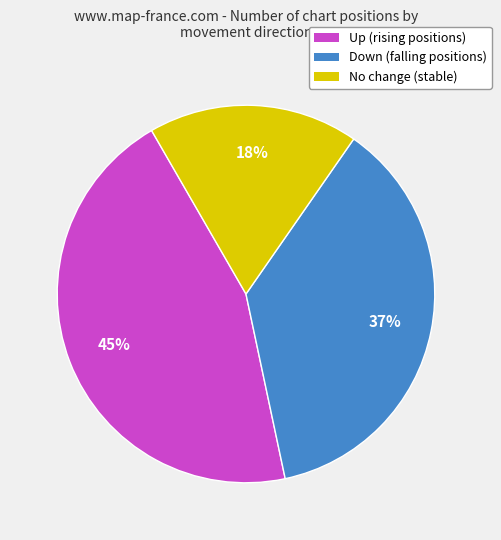

Is there a majority slice in this chart?

No